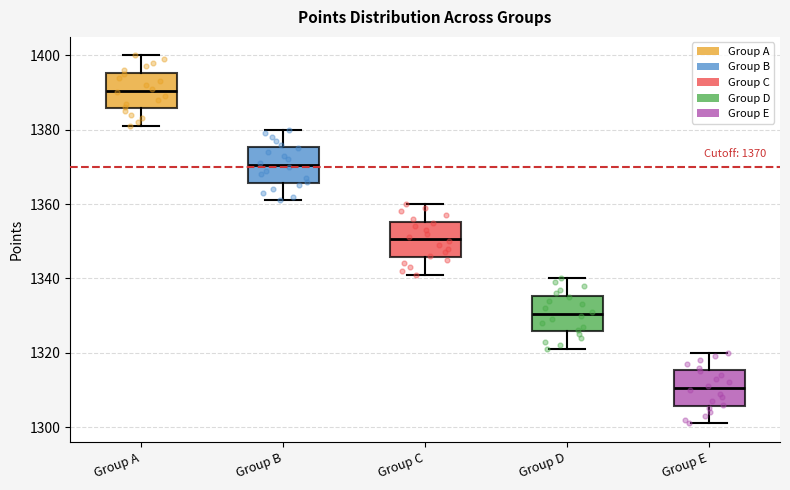

Which box's median line is the lowest?

Group E